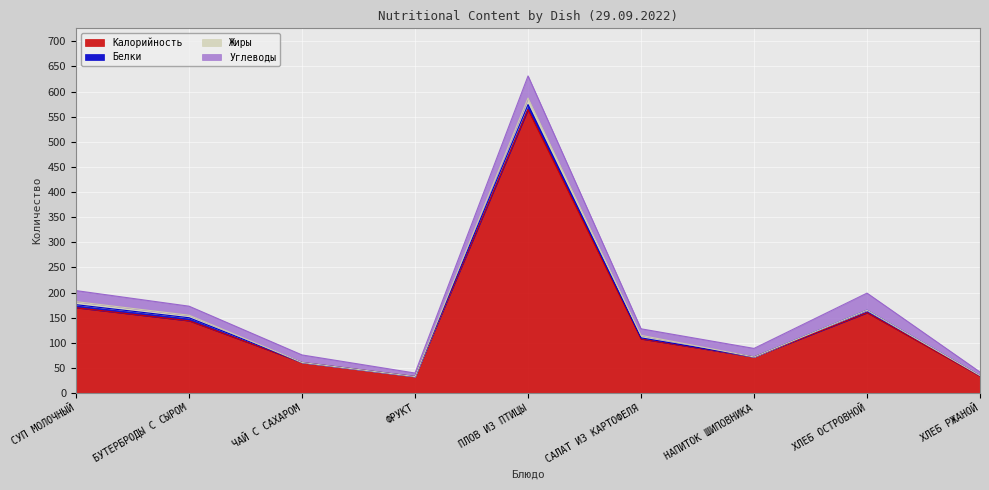

In Углеводы, how many points are higher than both neighbors (excluding endpoints)?

2